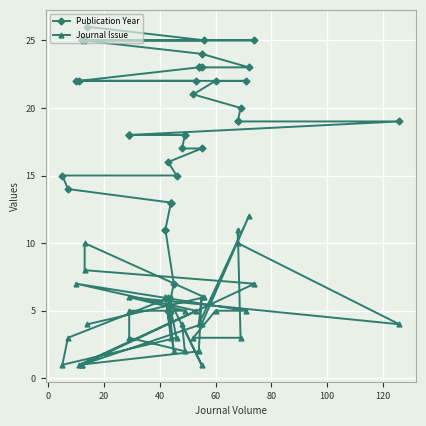

The value of Journal Issue at 32 is 5. True or false?

False